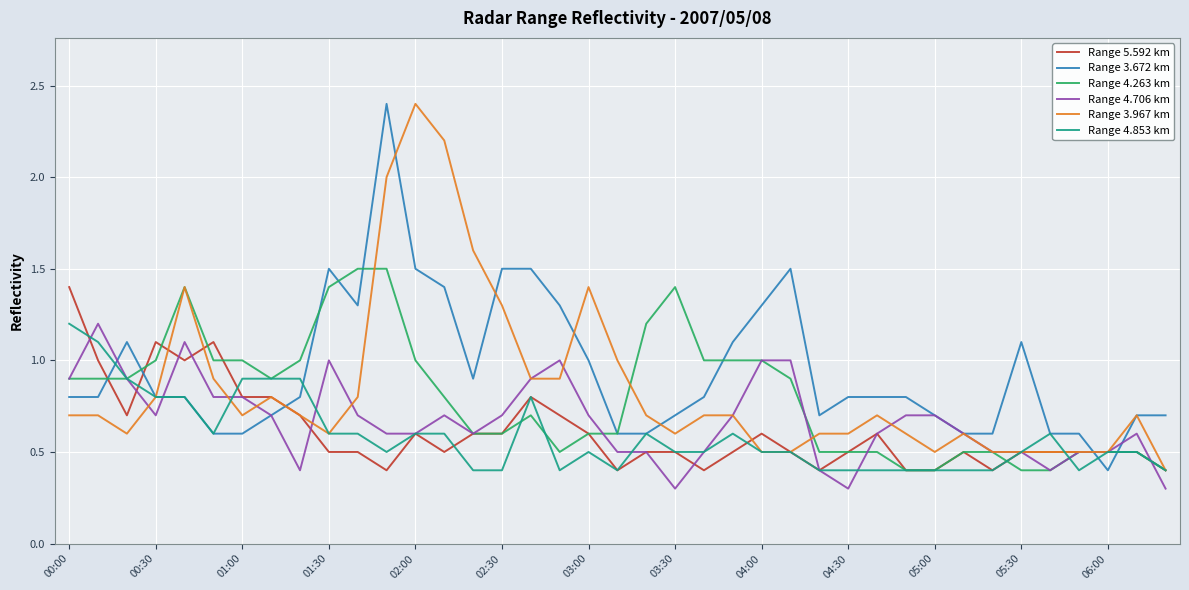

After their last crossing, which series has the higher values: Range 3.672 km or Range 5.592 km?

Range 3.672 km